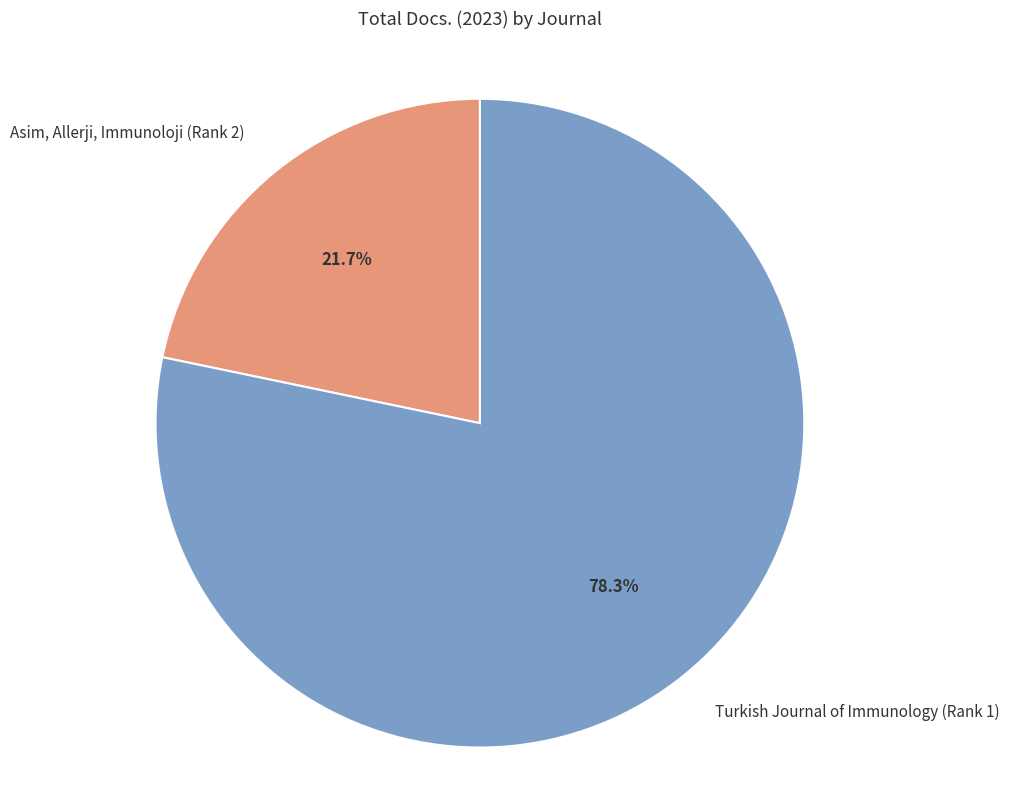

The Asim, Allerji, Immunoloji (Rank 2) slice represents 22% of the pie. True or false?

True